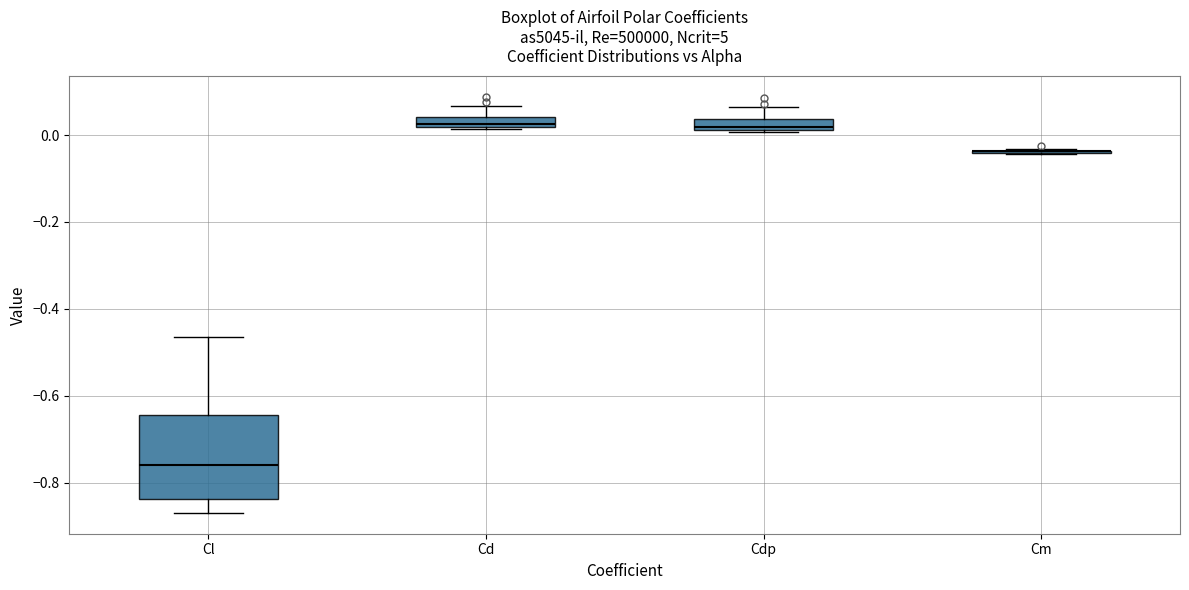

Comparing the boxes themselves (not the whiskers), which one is the tallest?

Cl